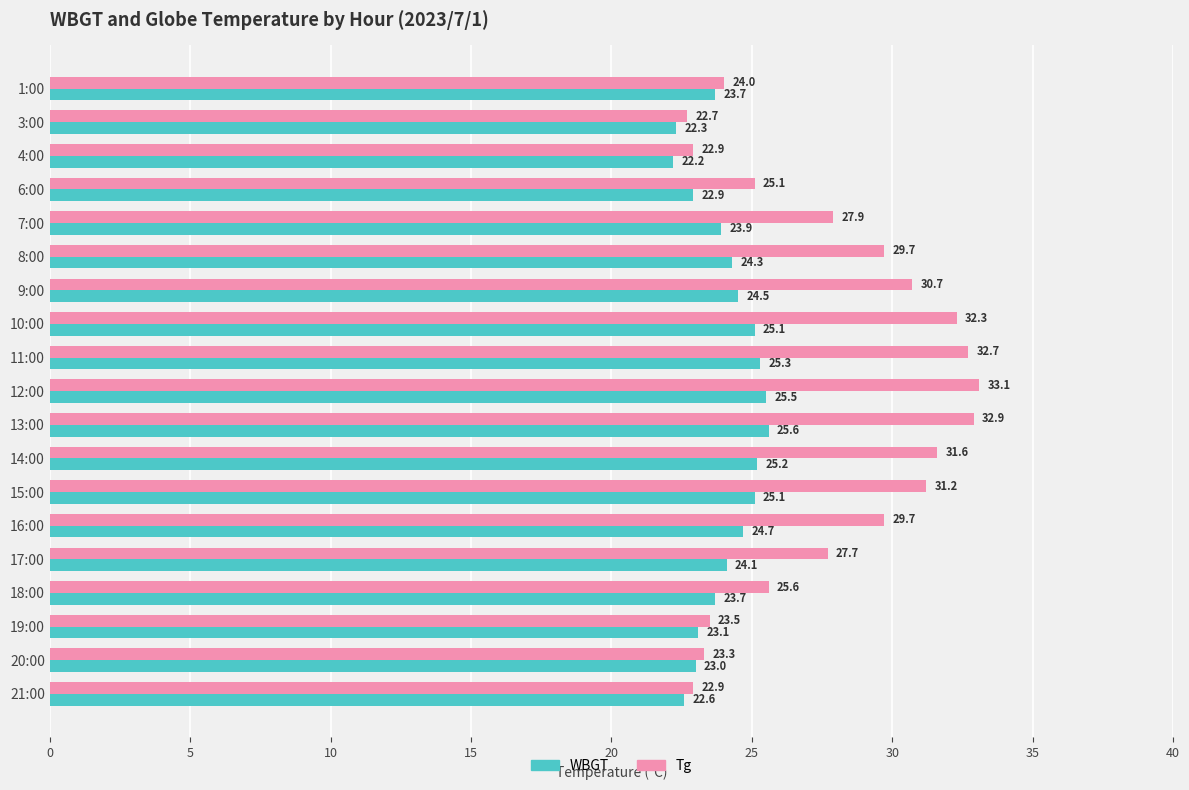

Which series has the widest spread of values?

Tg